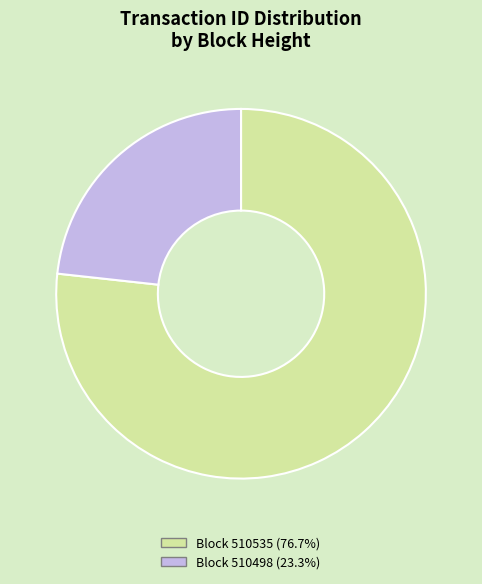

Is there a majority slice in this chart?

Yes